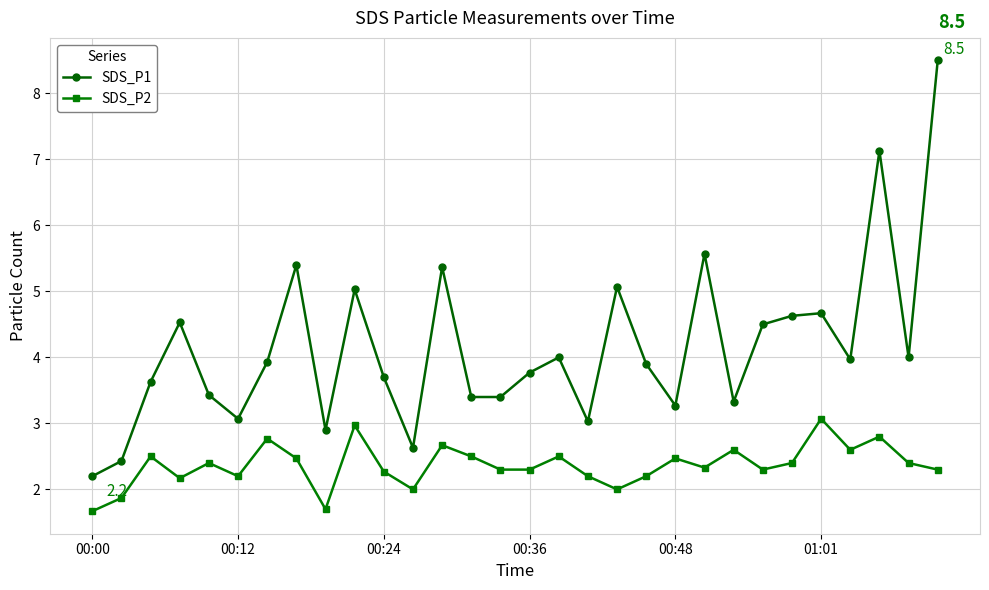

True or false: SDS_P1 and SDS_P2 cross at least once.

False